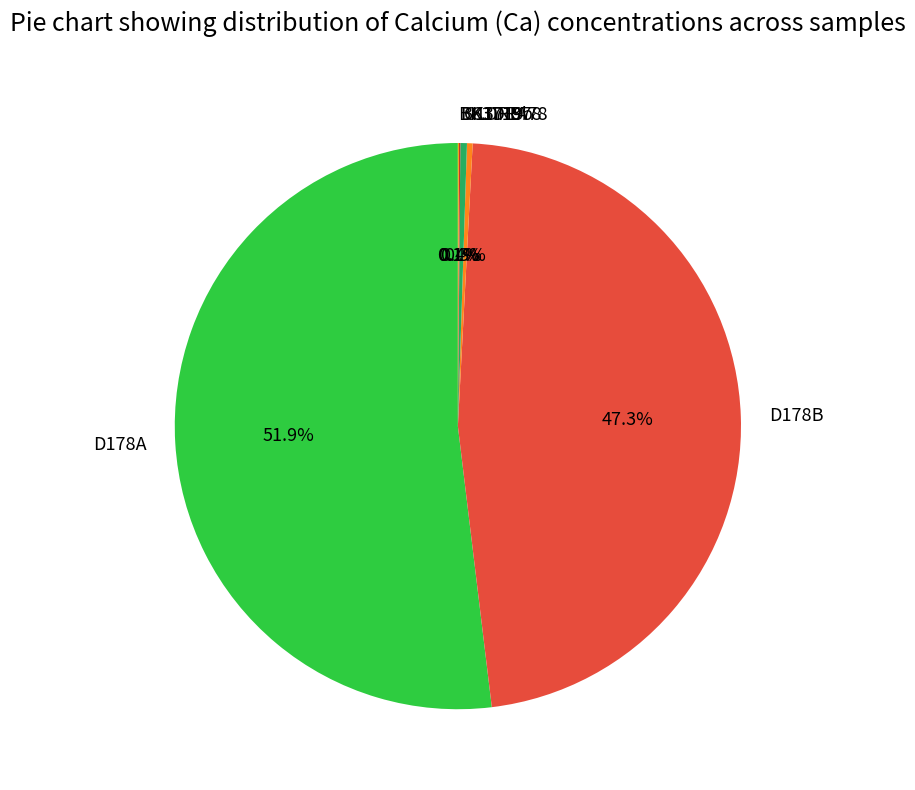

Is D178A the majority of the pie?

Yes